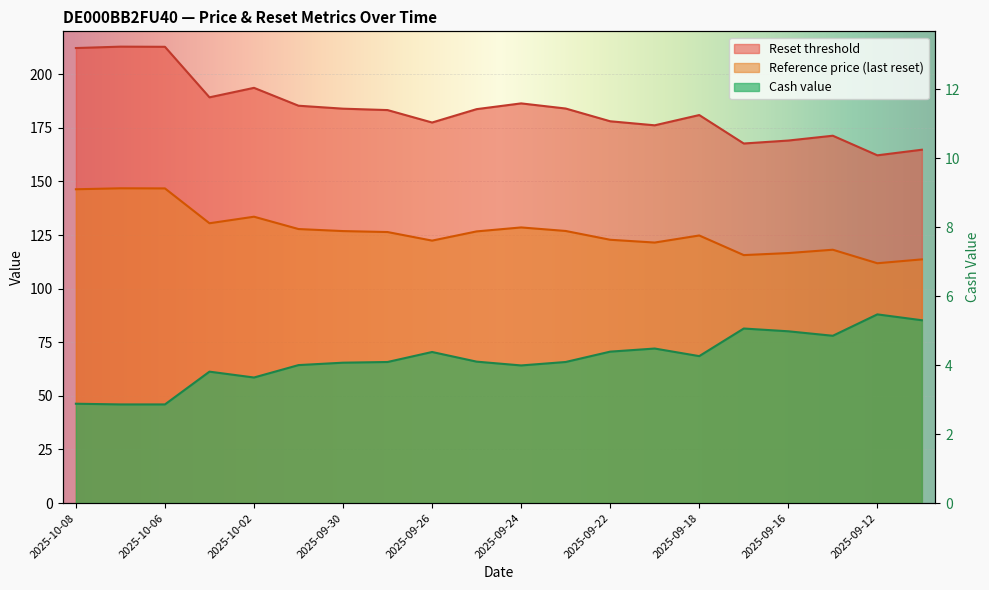

Is it true that Reference price equals 130.5 at 2025-10-03?

True